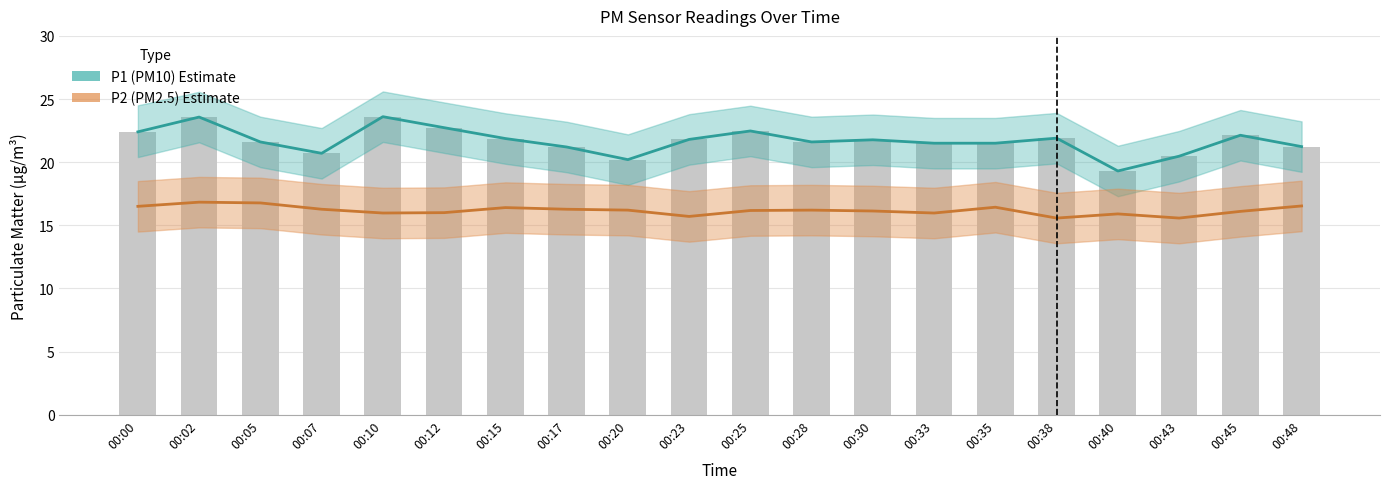

How many data points does each series have?

20